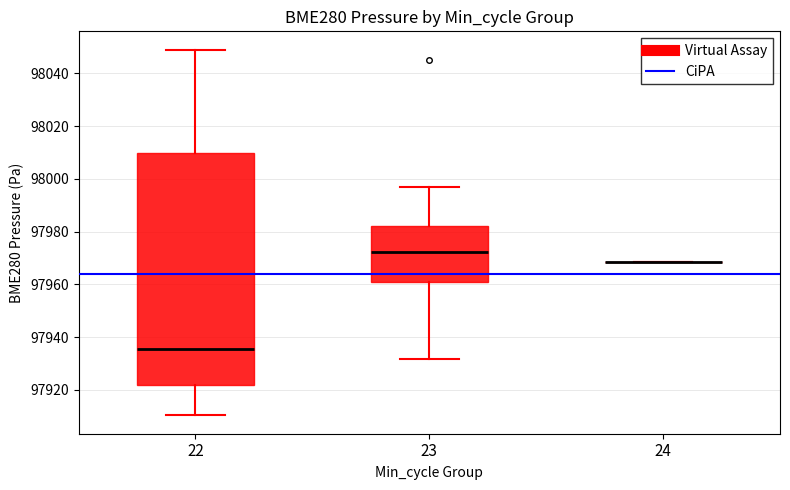

Reading left to right, transcribe this box plot: for each box, give where its median line is, the range the box spans, and where its two whiskers end, as read against the y-axis. The values are not printed on the chart, so give them approximately, as read against the axis.

22: median 97936, box 97922 to 98010, whiskers 97910 to 98050
23: median 97972, box 97962 to 97982, whiskers 97932 to 97996
24: box collapsed to a line at 97968, whiskers 97968 to 97968